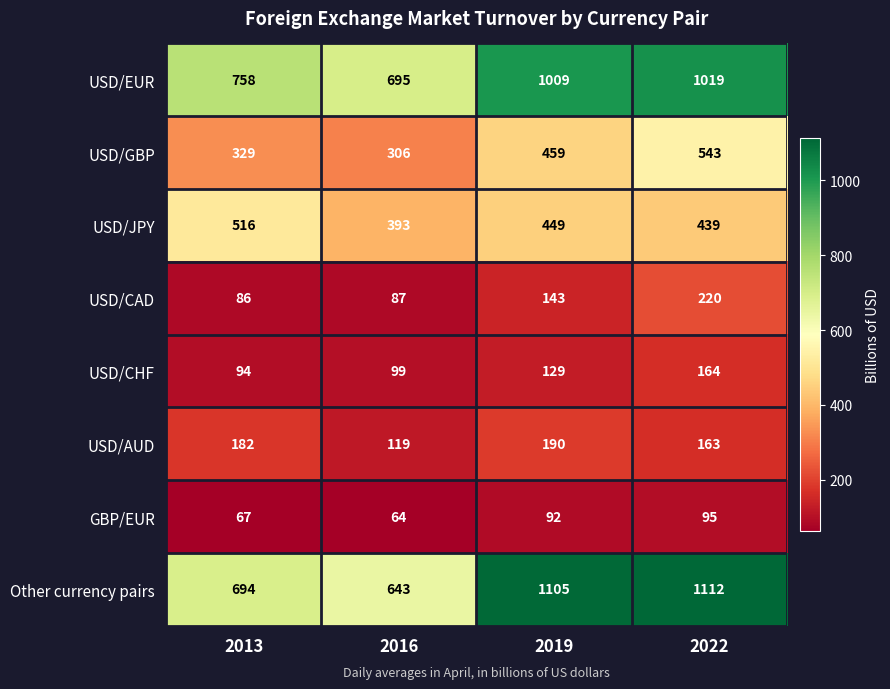

What value does the USD/AUD series have at 2019, to the nearest 5?

190